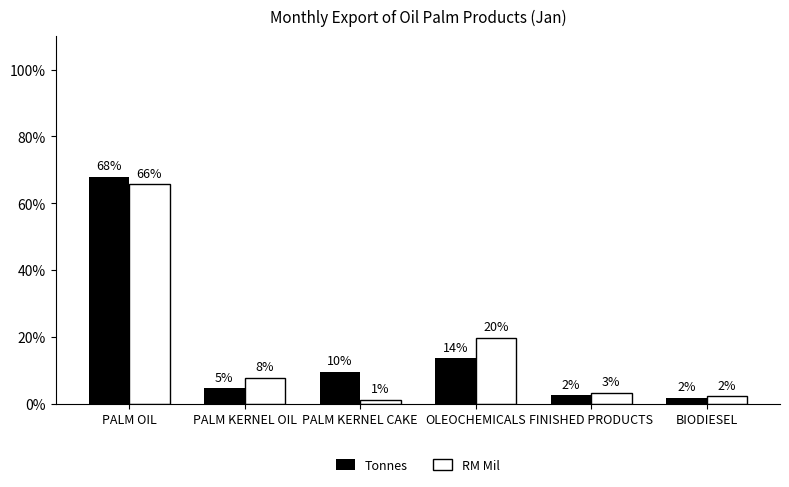

How many bars are there in each group?

2